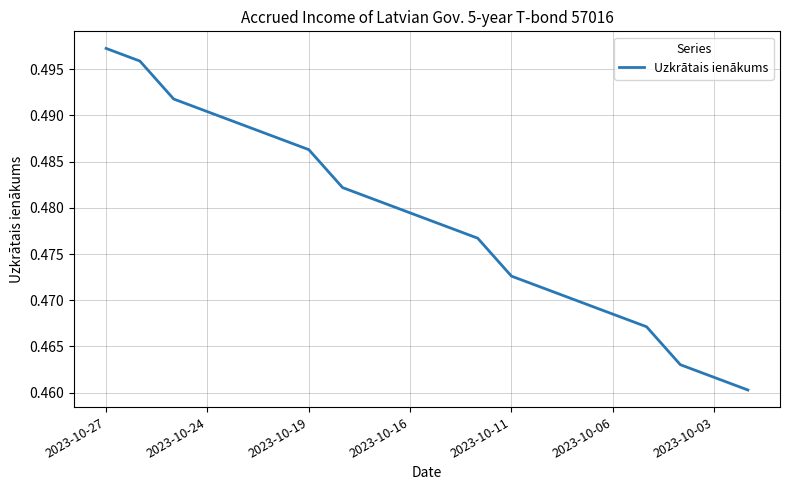

Is this an area chart (filled region under the line)?

No